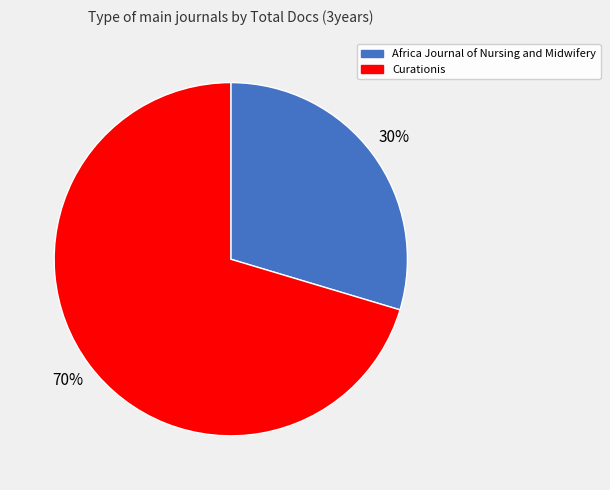

To the nearest percent, what is the combined percentage of Curationis and Africa Journal of Nursing and Midwifery?

100%